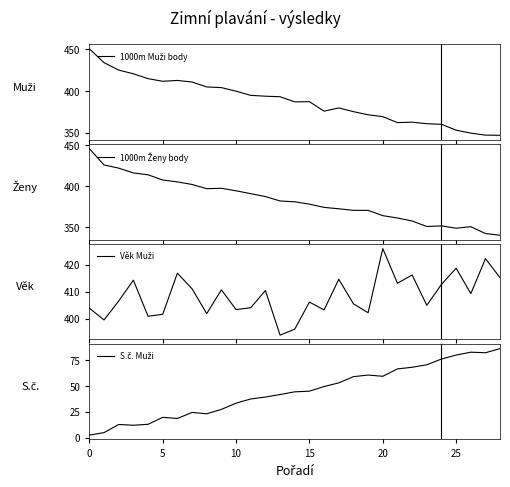

What is the difference between the maximum and second lowest values in the S.č. Muži series?

81.6